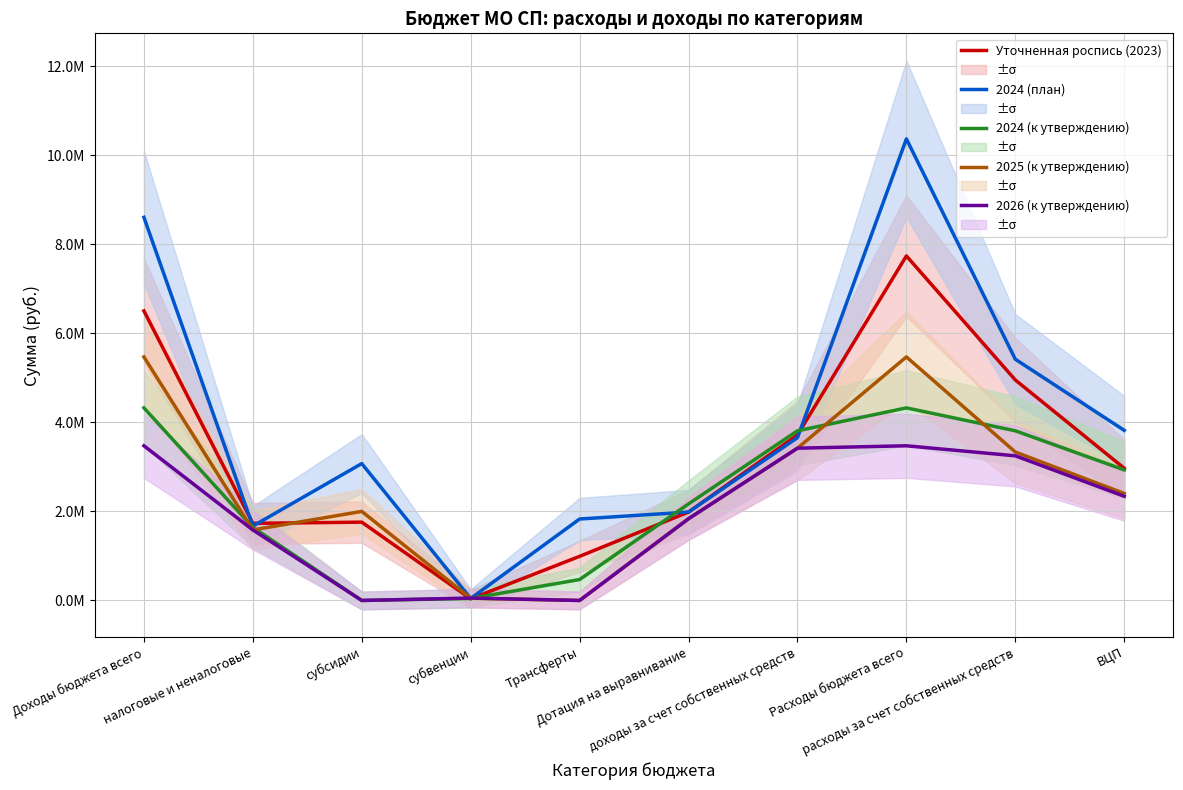

True or false: 2024 (план) and Уточненная роспись (2023) intersect in this chart.

True